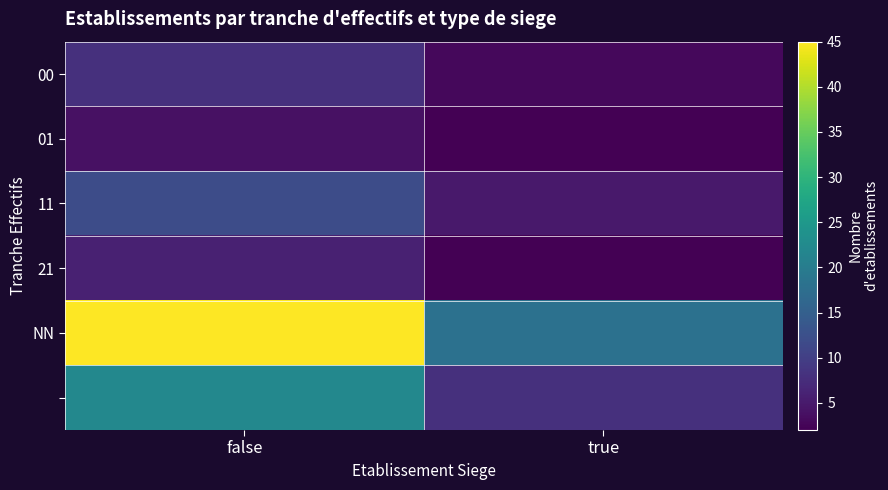

Which series changed the most between false and true?

NN